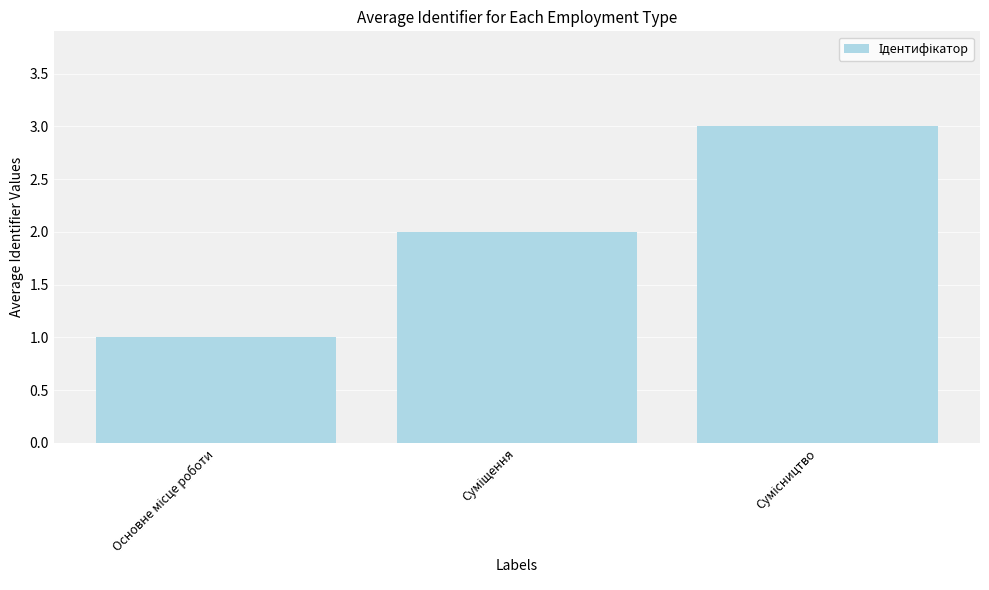

What is the sum of all values?

6